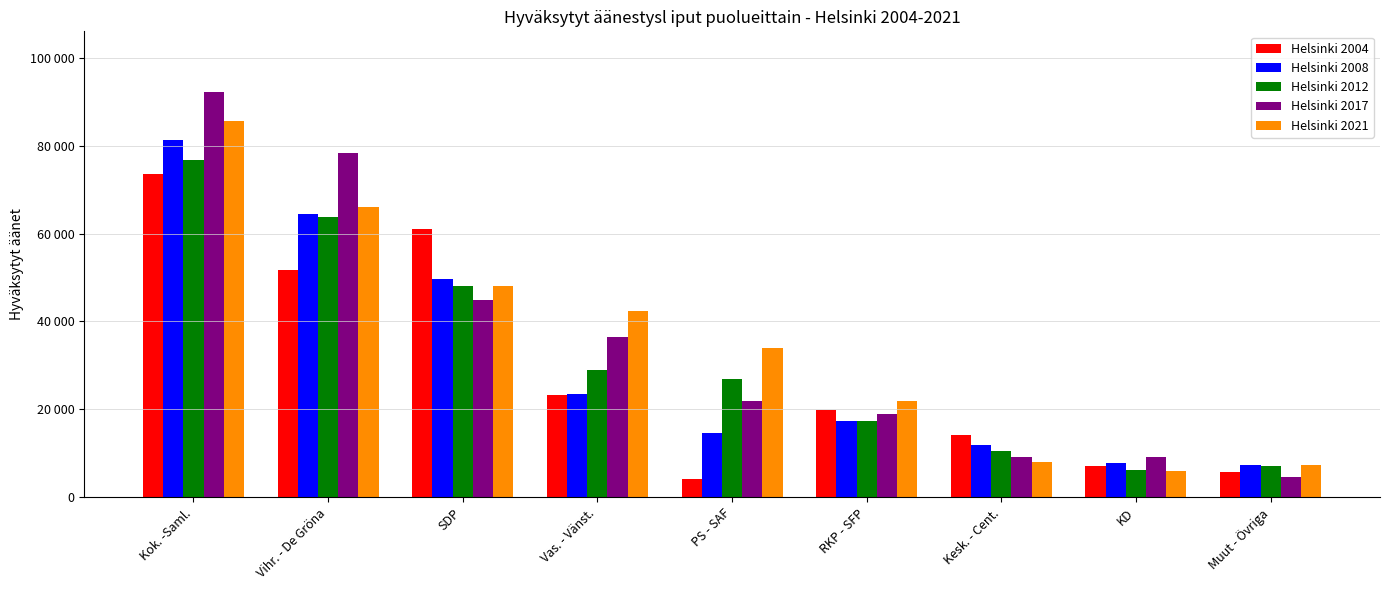

What are all the series names shown in the legend?

Helsinki 2004, Helsinki 2008, Helsinki 2012, Helsinki 2017, Helsinki 2021